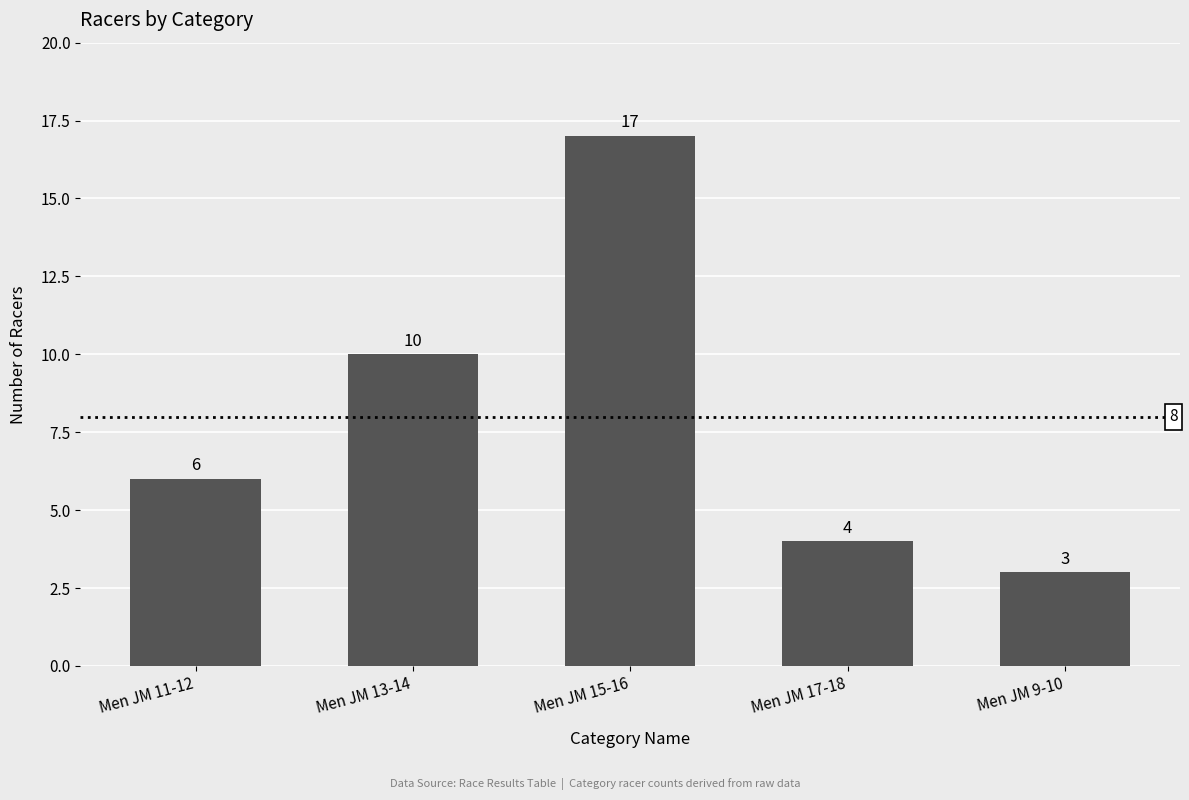

What is the label of the 2nd bar from the right?

Men JM 17-18